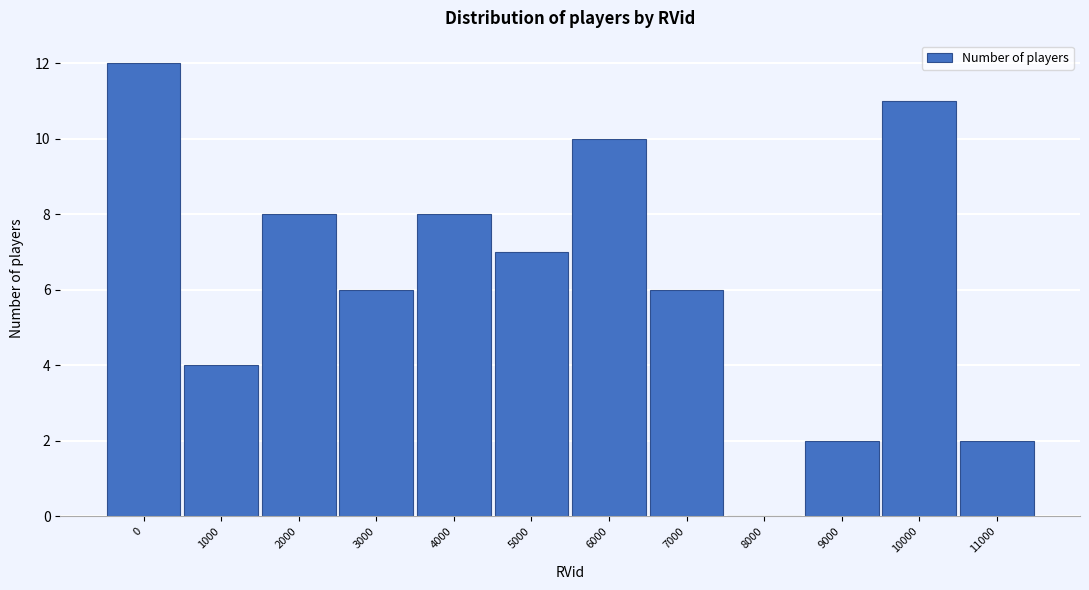

Reading left to right, what are all the values shown in this chart?

0=12	1000=4	2000=8	3000=6	4000=8	5000=7	6000=10	7000=6	8000=0	9000=2	10000=11	11000=2